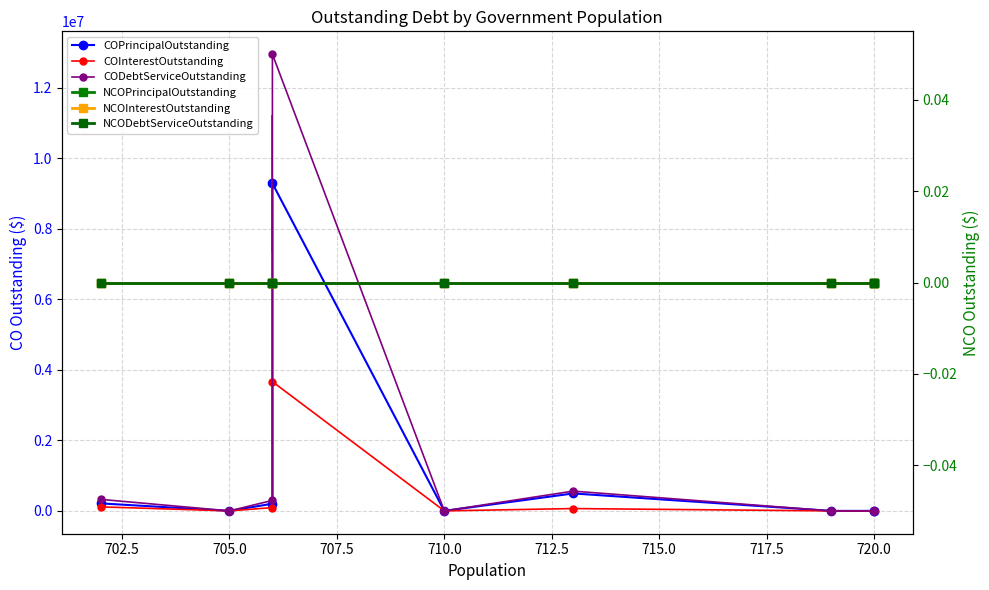

Which series has the largest range (max minus min)?

CODebtServiceOutstanding